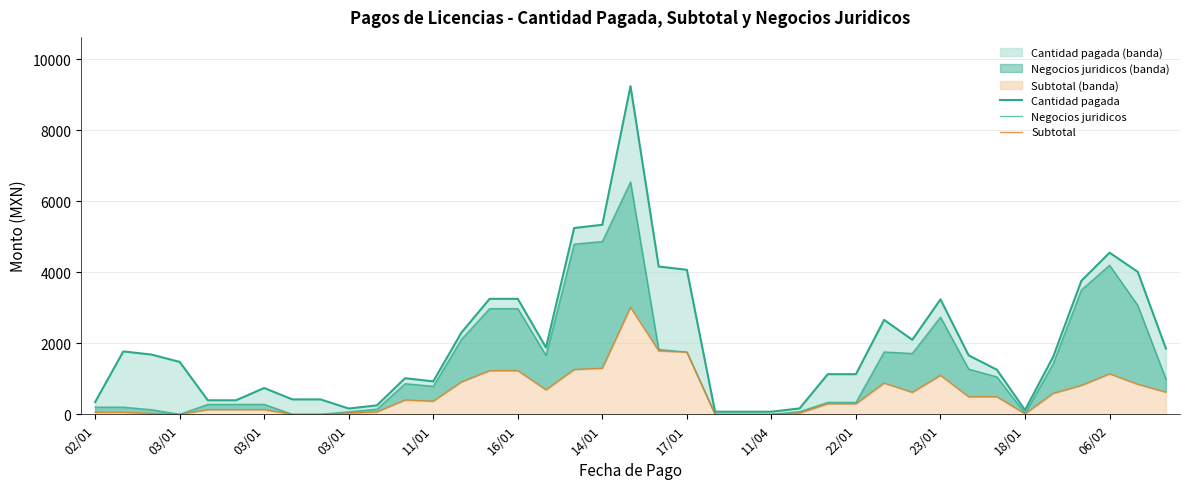

What is the sum of all Cantidad pagada values?

78187.6